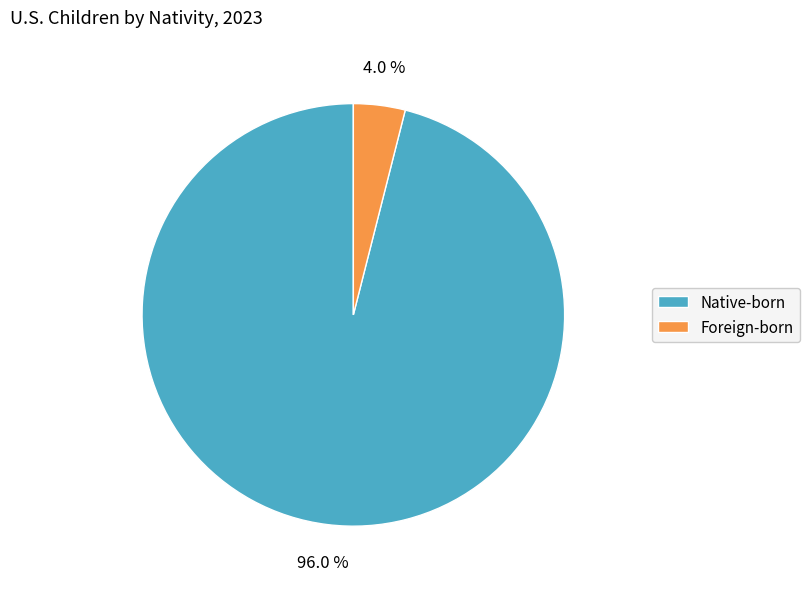

Does Native-born represent more than half of the total?

Yes